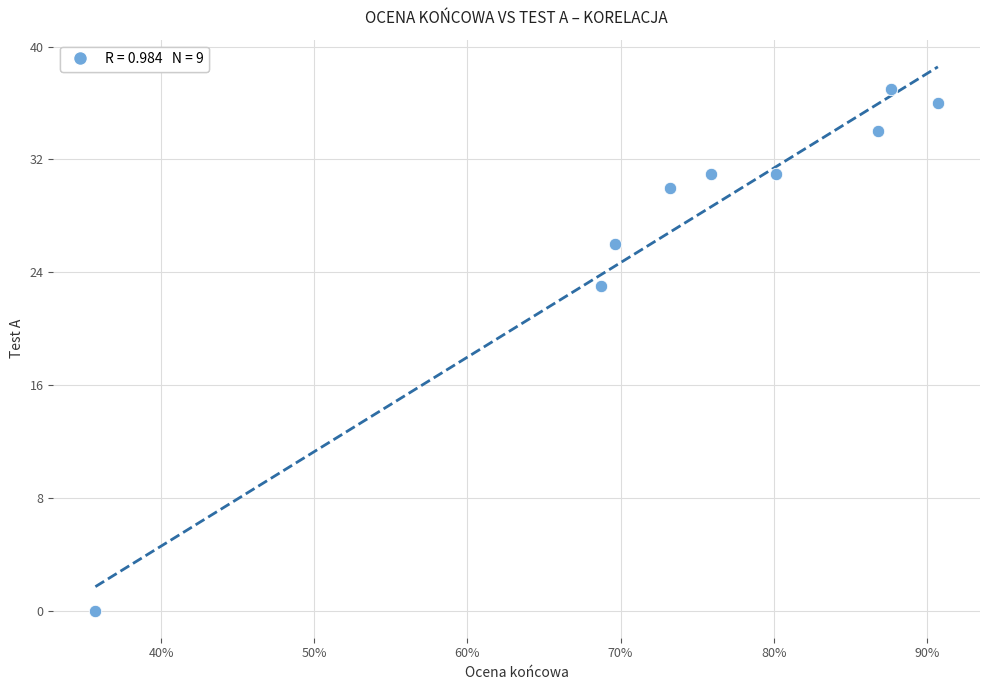

What Y value in the scatter plot is closest to 18?

23